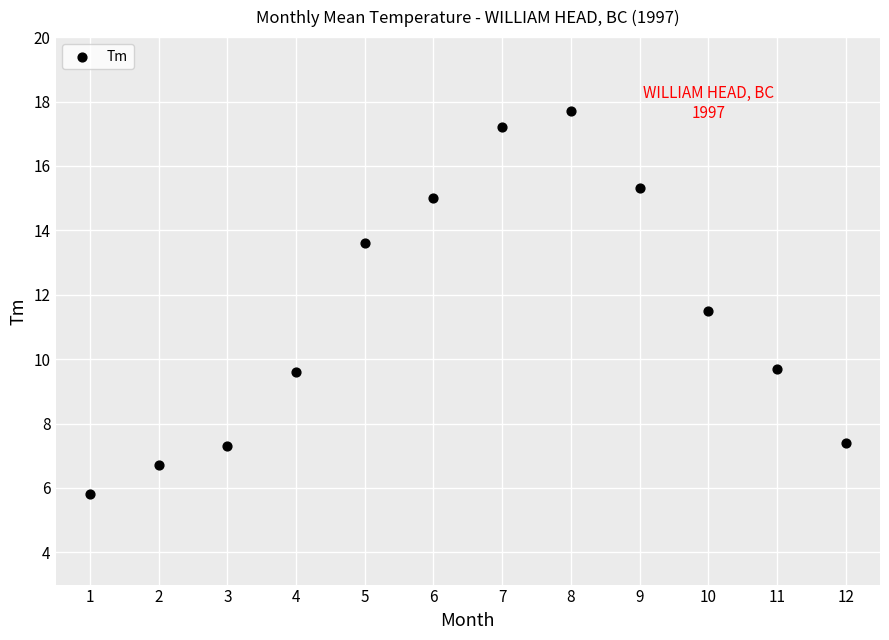

What is the average Y value?

11.4